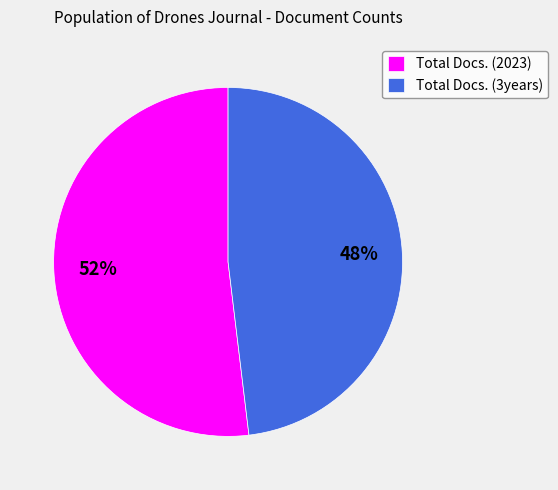

Which slice is the largest?

Total Docs. (2023)